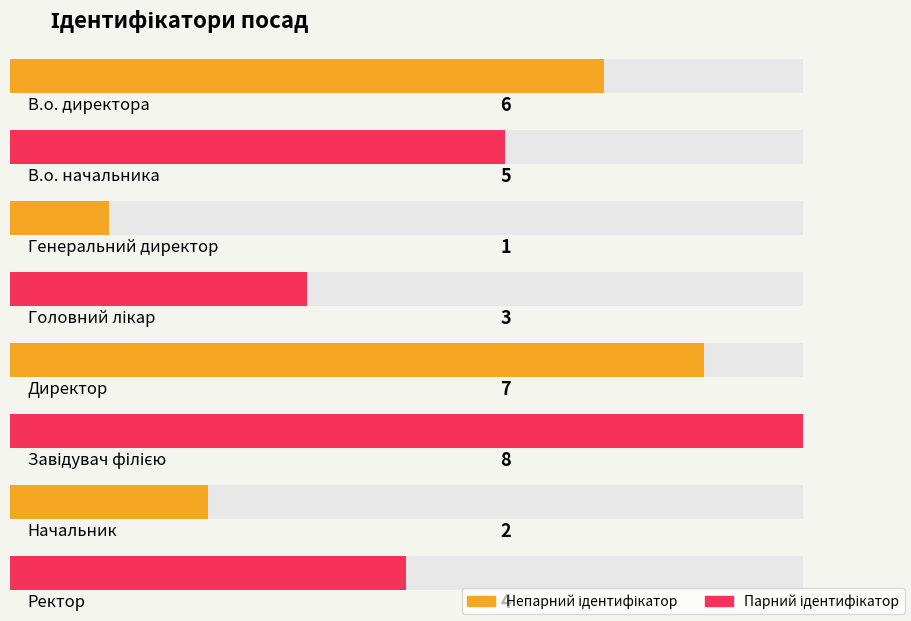

Between В.о. начальника and Головний лікар, which is larger?

В.о. начальника